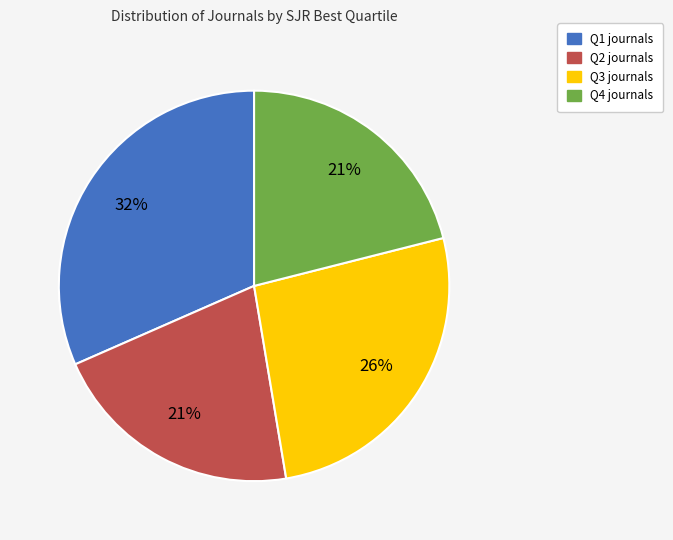

Which has a higher value, Q2 or Q3?

Q3